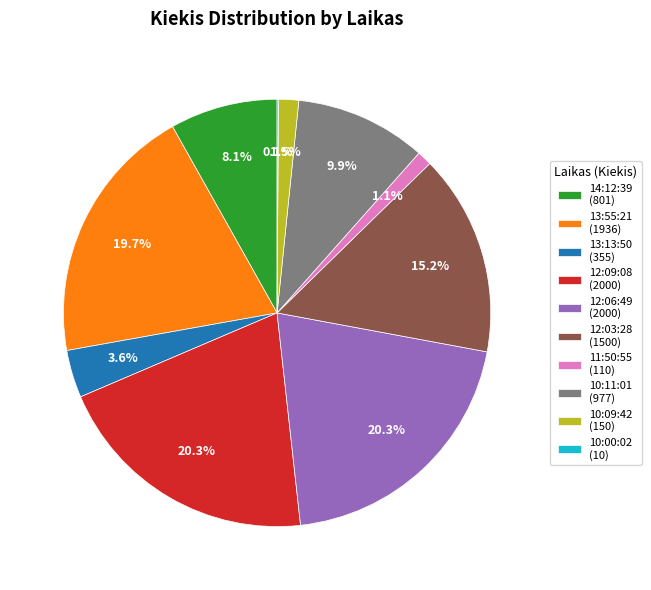

What percentage do 10:11:01 (977) and 12:03:28 (1500) together represent?

25.2%